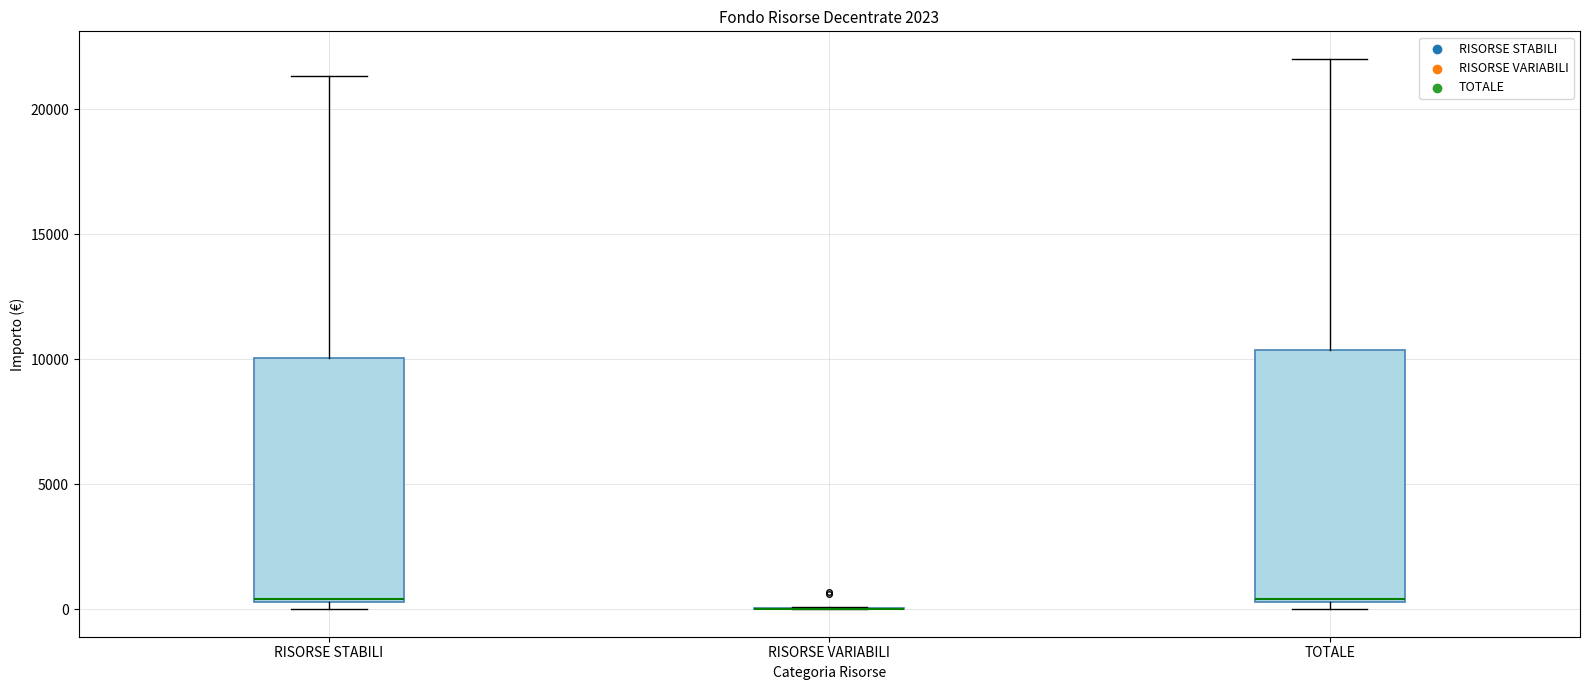

Reading left to right, transcribe this box plot: for each box, give where its median line is, the range the box spans, and where its two whiskers end, as read against the y-axis. The values are not printed on the chart, so give them approximately, as read against the axis.

RISORSE STABILI: median 500, box 500 to 10000, whiskers 0 to 21500
RISORSE VARIABILI: box collapsed to a line at 0, whiskers 0 to 0
TOTALE: median 500, box 500 to 10500, whiskers 0 to 22000